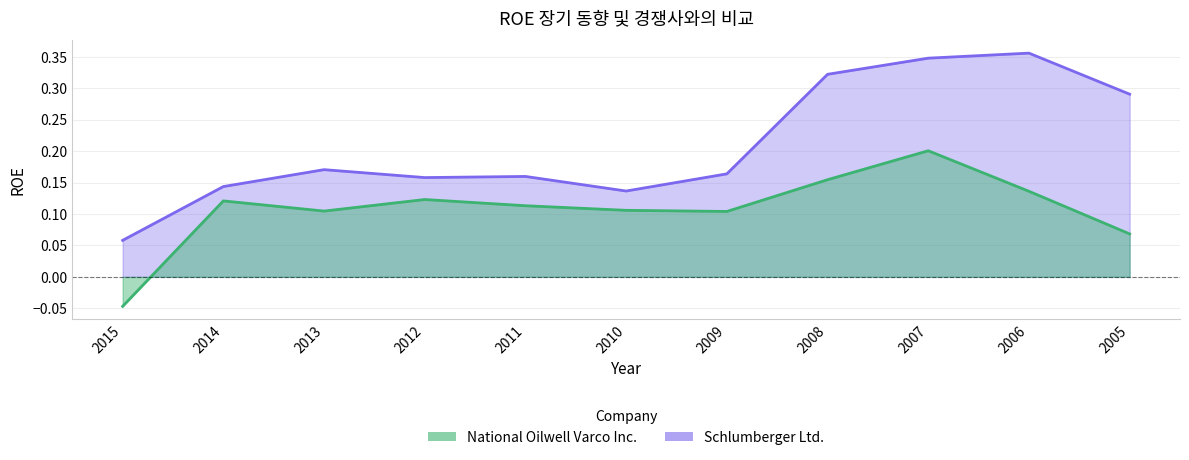

Reading left to right, what are all the values shown in this chart?

National Oilwell Varco Inc.: -0.0	0.1	0.1	0.1	0.1	0.1	0.1	0.2	0.2	0.1	0.1
Schlumberger Ltd.: 0.1	0.1	0.2	0.2	0.2	0.1	0.2	0.3	0.3	0.4	0.3